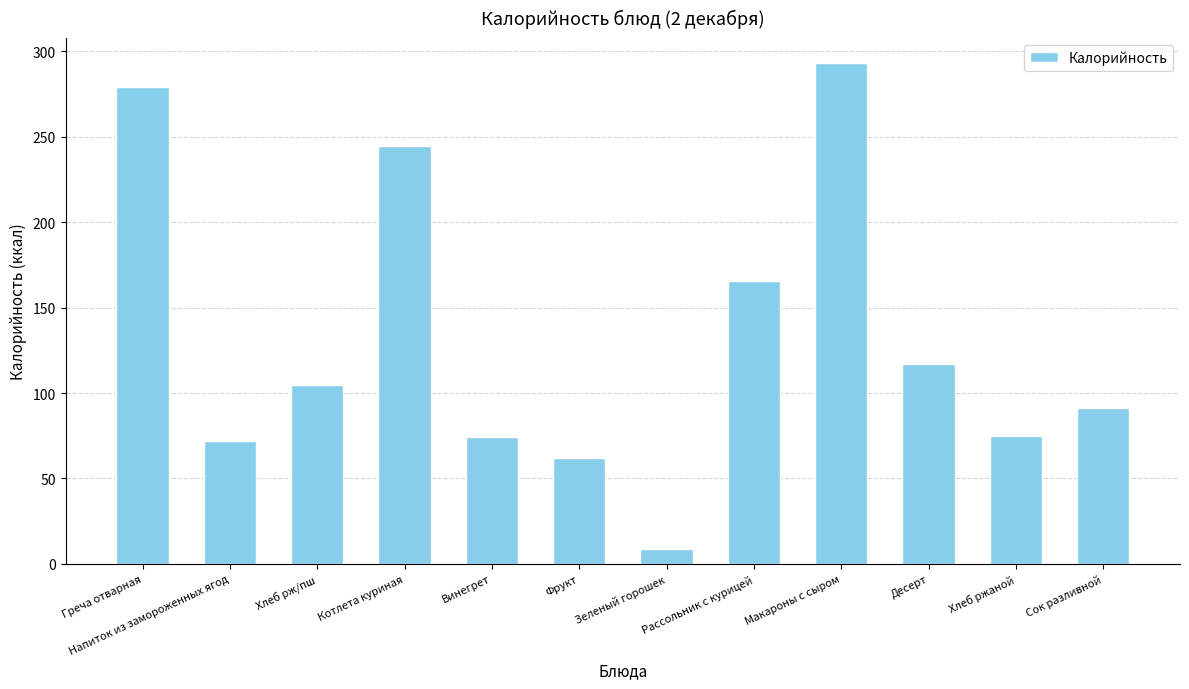

Does the chart contain stacked bars?

No